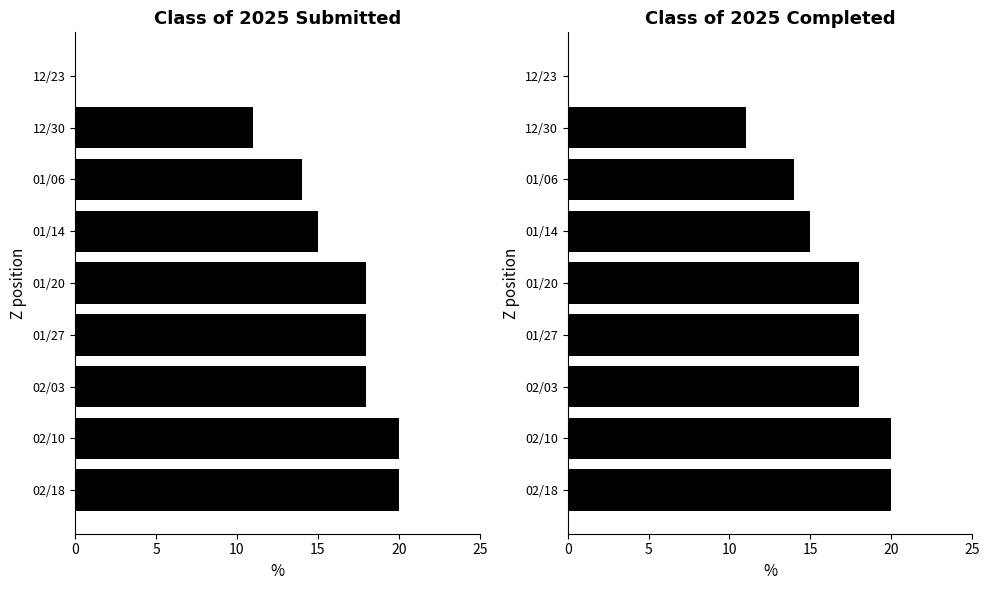

What position from the left is 01/27?

4